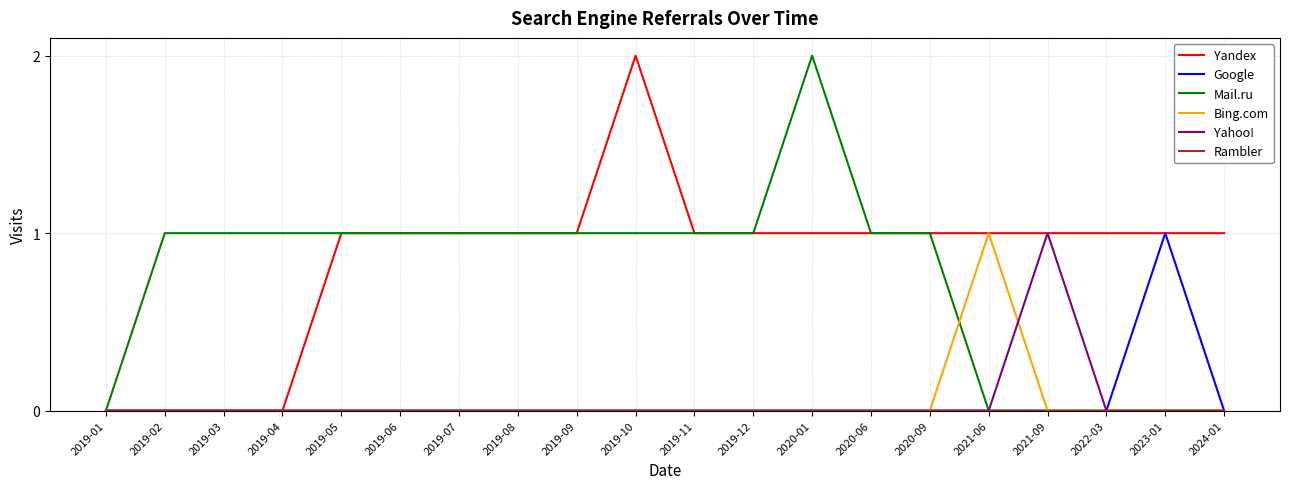

What is the total value across all series at 2020-09?

2